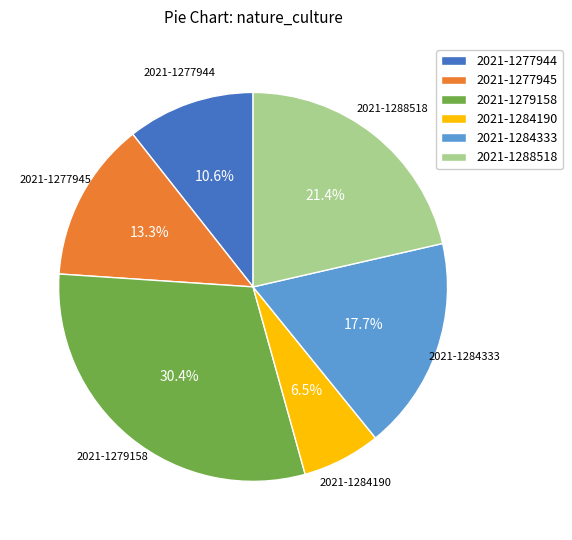

Rank the categories by value from highest to lowest.

2021-1279158, 2021-1288518, 2021-1284333, 2021-1277945, 2021-1277944, 2021-1284190